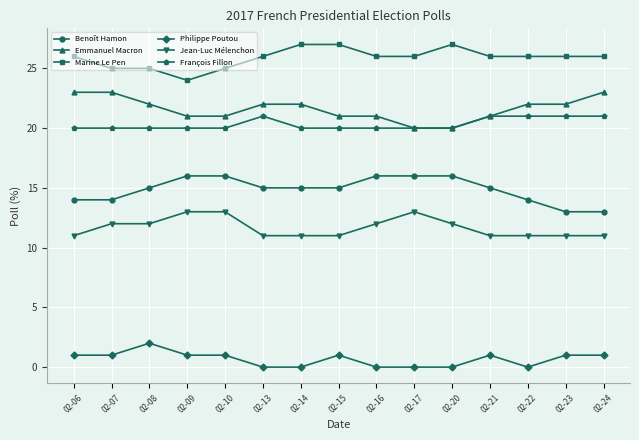

Count the number of data series in this chart.

6